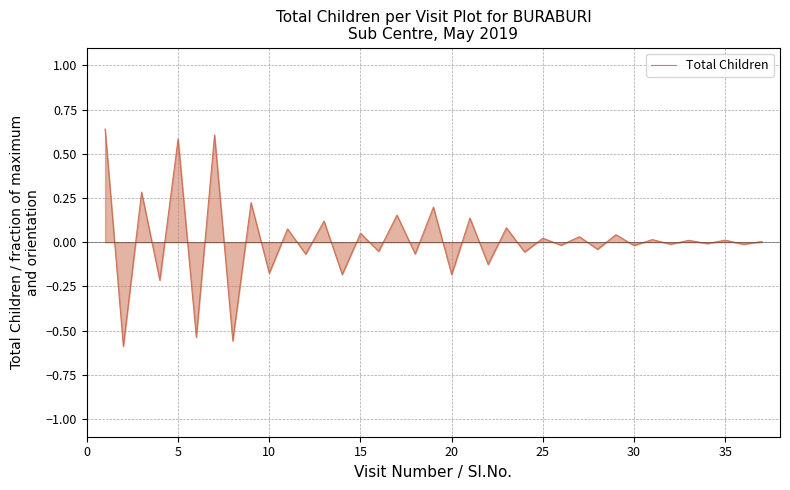

What is the difference between the maximum and minimum values?

1.2